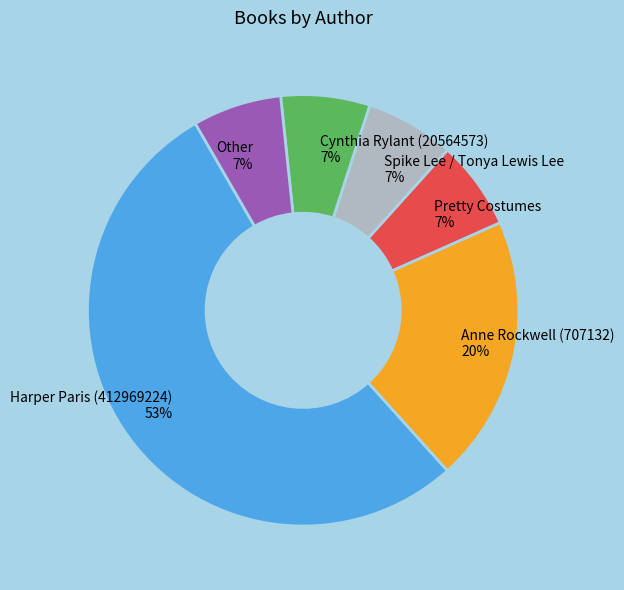

Is there any slice that represents more than half of the pie?

Yes